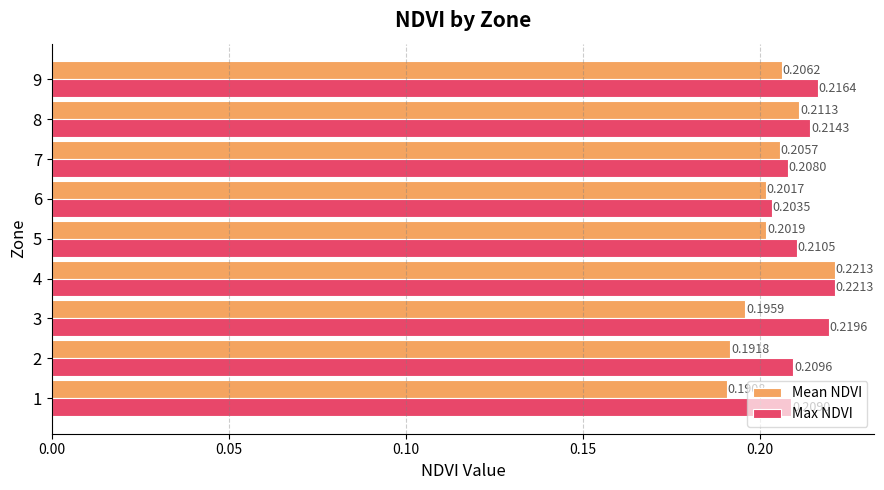

Which series has the largest range (max minus min)?

Mean NDVI